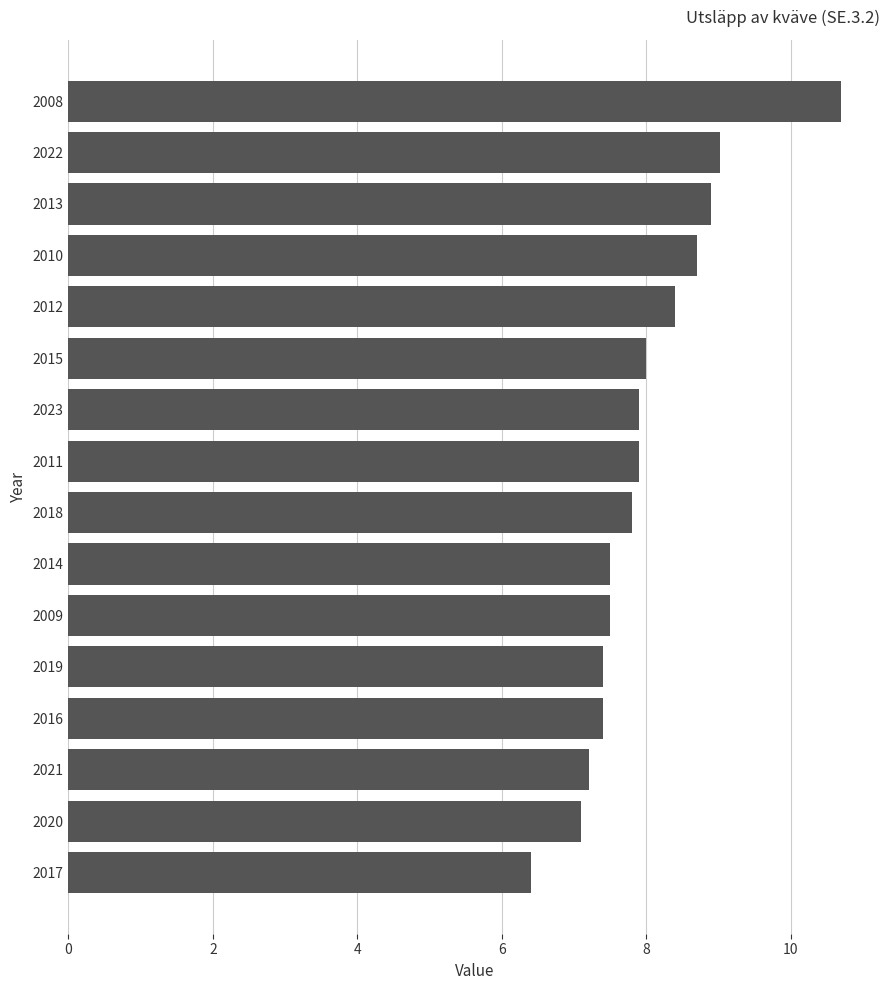

What is the smallest value displayed?

6.4